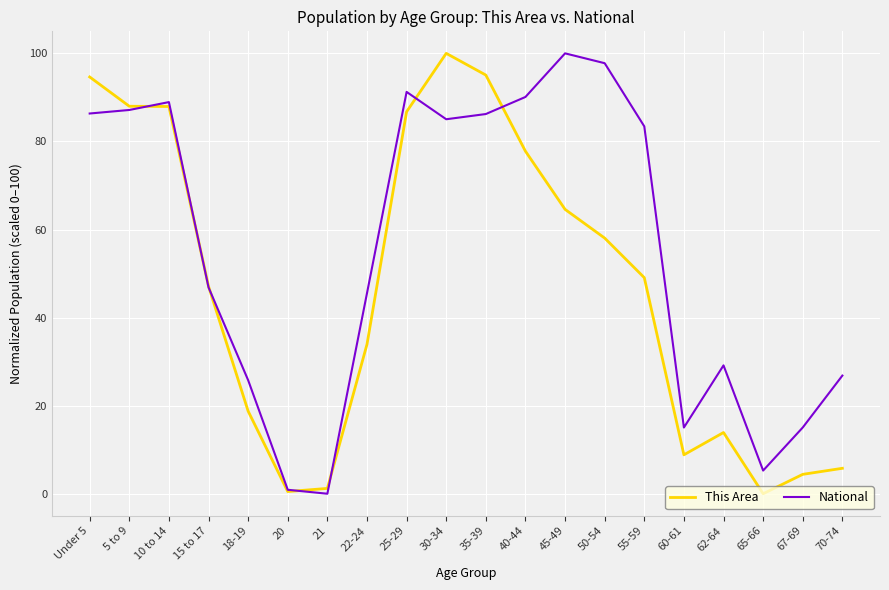

How many interior local peaks does the National series have?

4